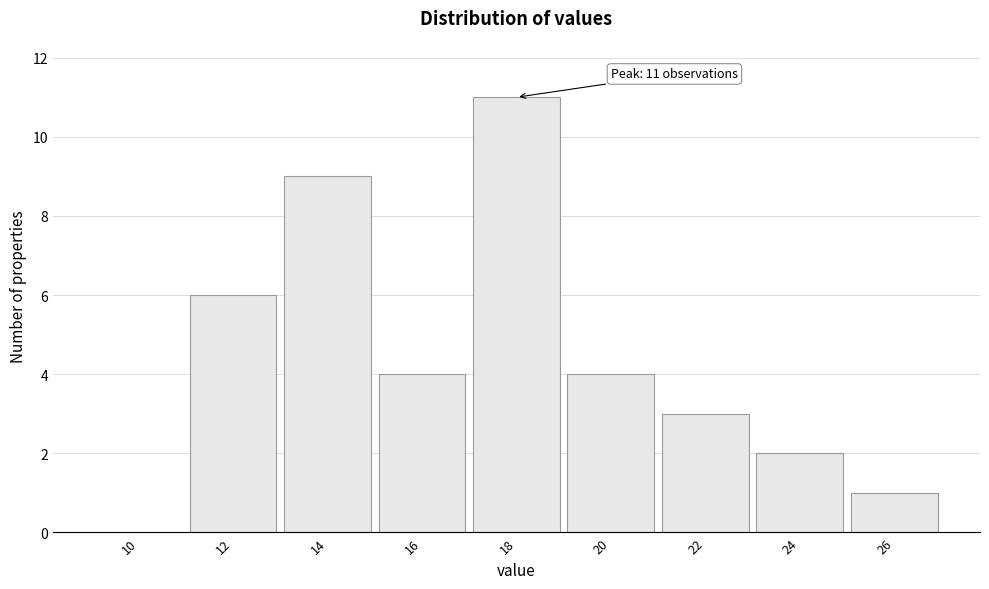

Reading right to left, what are all the values shown in this chart?

26=1	24=2	22=3	20=4	18=11	16=4	14=9	12=6	10=0